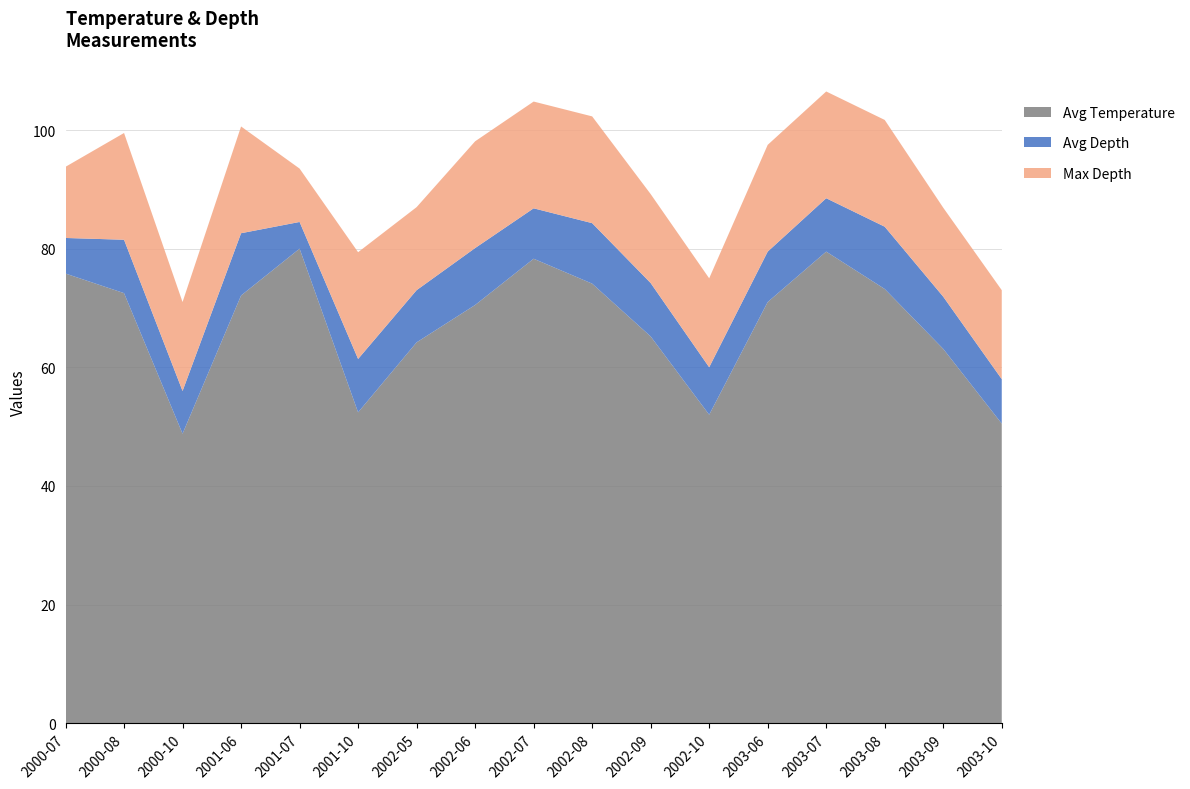

Reading left to right, extract all data points from this chart.

Avg Temperature: 75.8	72.5	48.8	72.1	80.0	52.4	64.2	70.5	78.3	74.1	65.2	52.0	71.0	79.5	73.2	63.1	50.5
Avg Depth: 6.0	9.0	7.2	10.5	4.5	9.0	8.8	9.6	8.5	10.2	9.0	8.0	8.5	9.0	10.5	8.8	7.5
Max Depth: 12.0	18.0	15.0	18.0	9.0	18.0	14.0	18.0	18.0	18.0	15.0	15.0	18.0	18.0	18.0	15.0	15.0